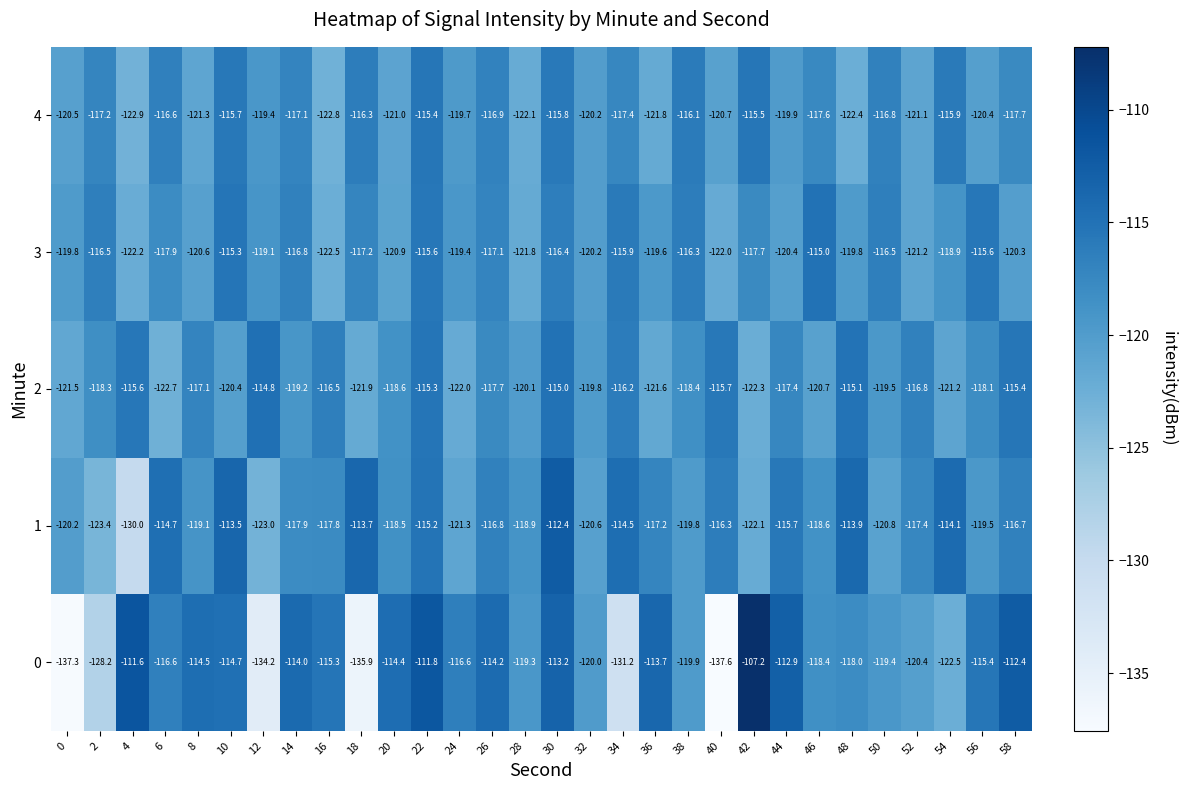

Which series has the largest total across all categories?

1